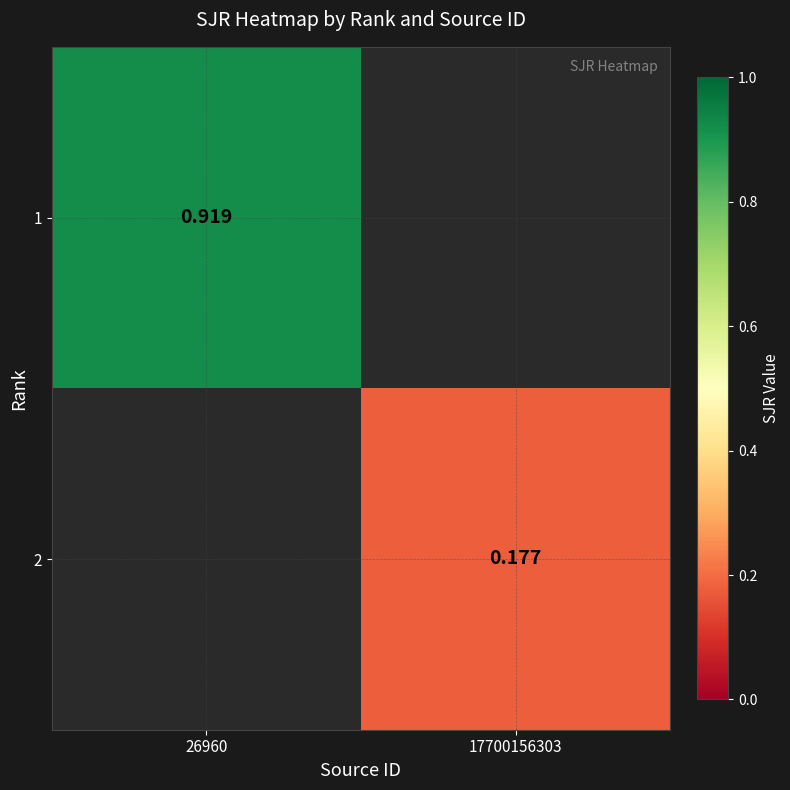

True or false: 2 has a value of 0.0 at 17700156303.

False